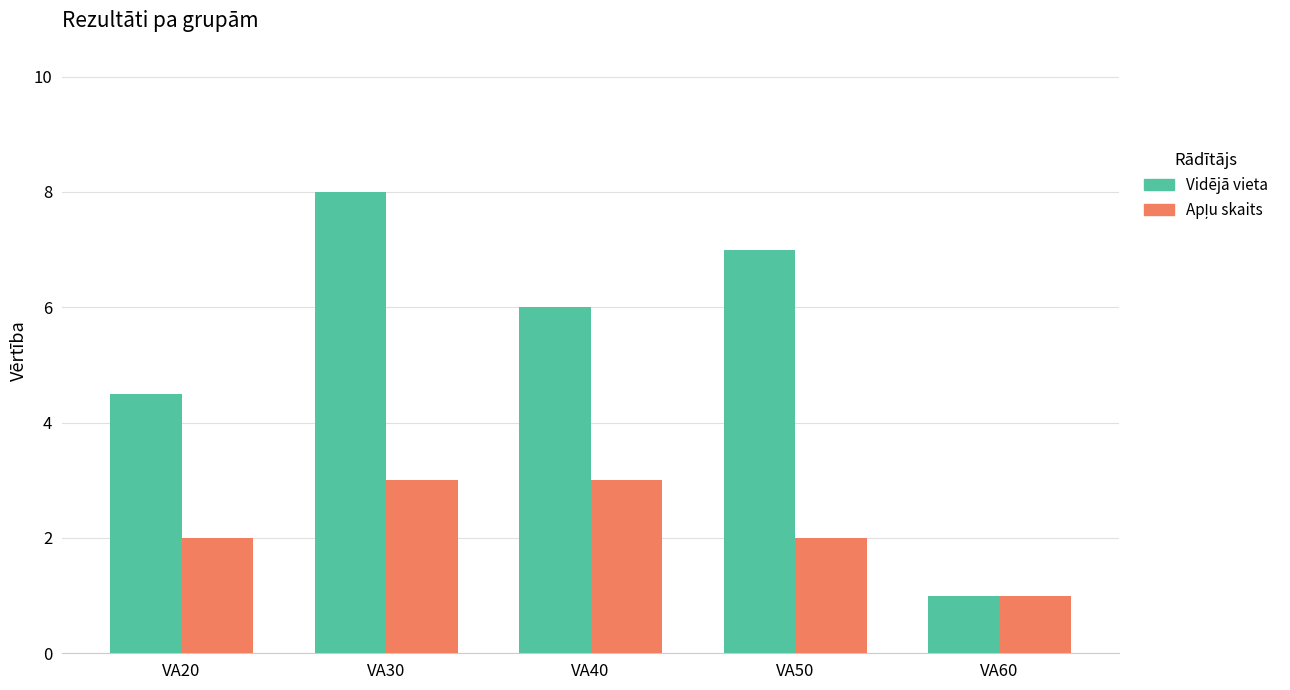

Which series has the largest total across all categories?

Vidējā vieta